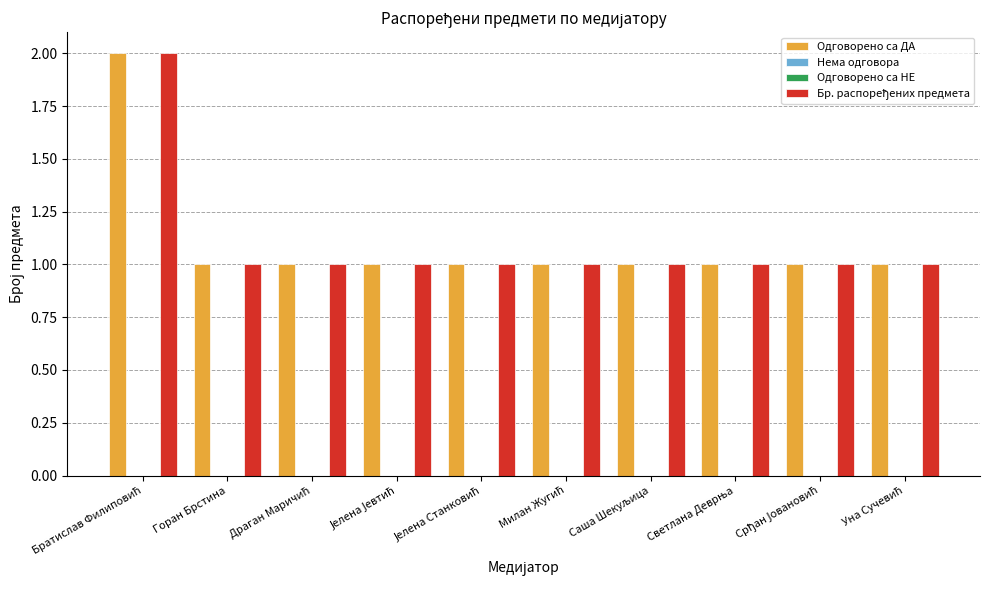

What is the spread (max minus min) of values at Јелена Јевтић?

1